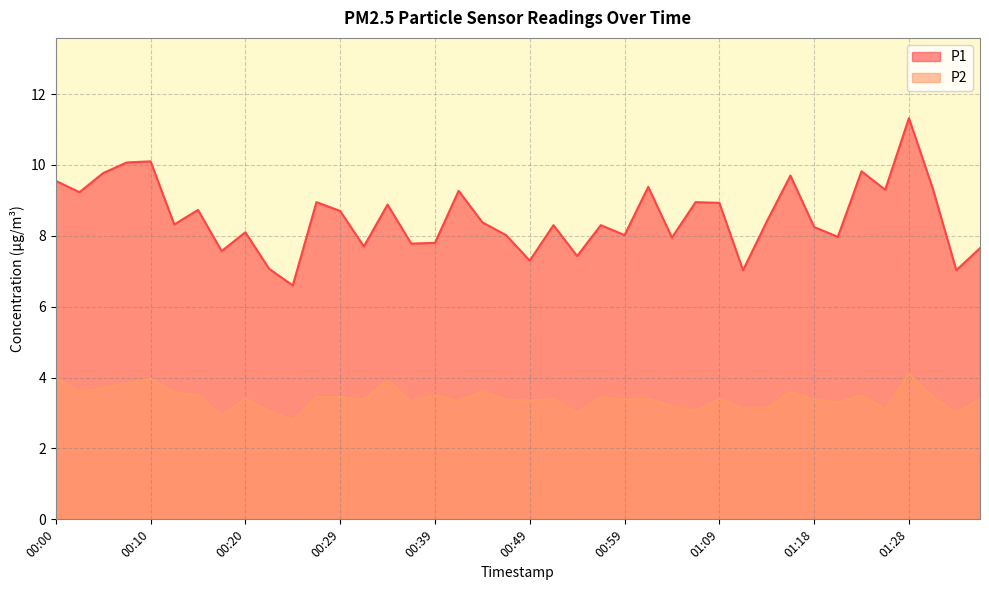

What is the highest value of the P1 series?

11.3